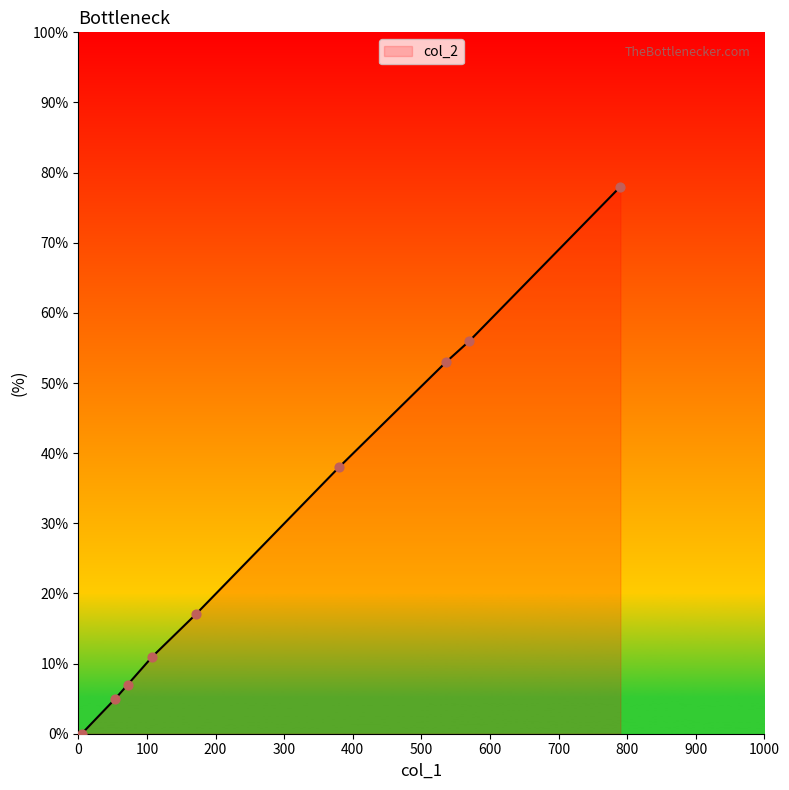

What is the greatest value displayed?

78